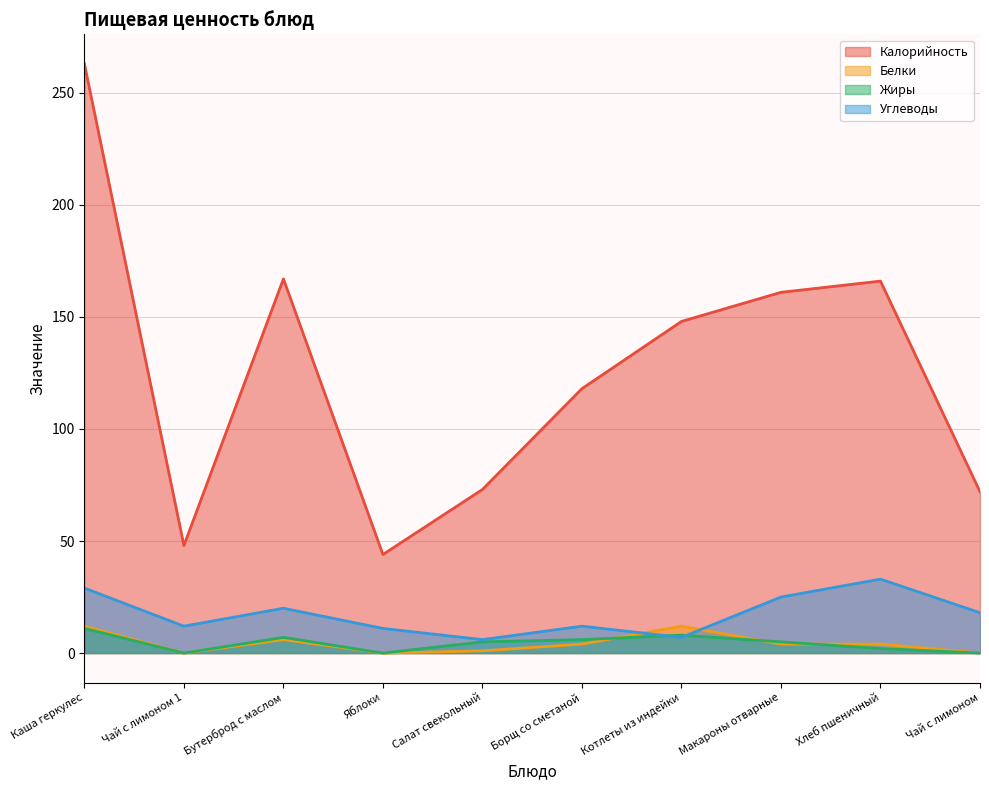

What is the label of the 2nd point from the right?

Хлеб пшеничный